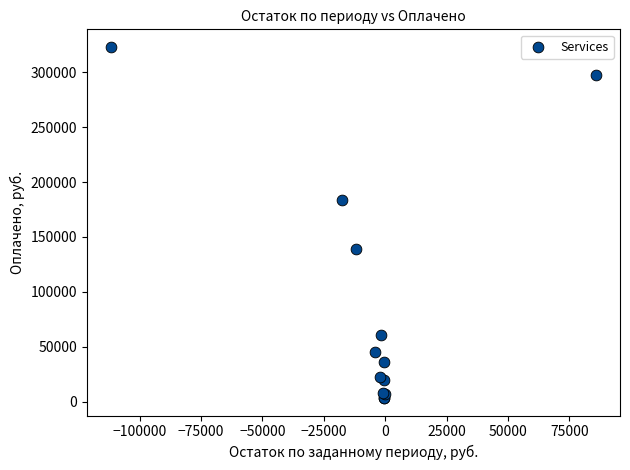

What Y value in the scatter plot is closest to 163253?

183246.3